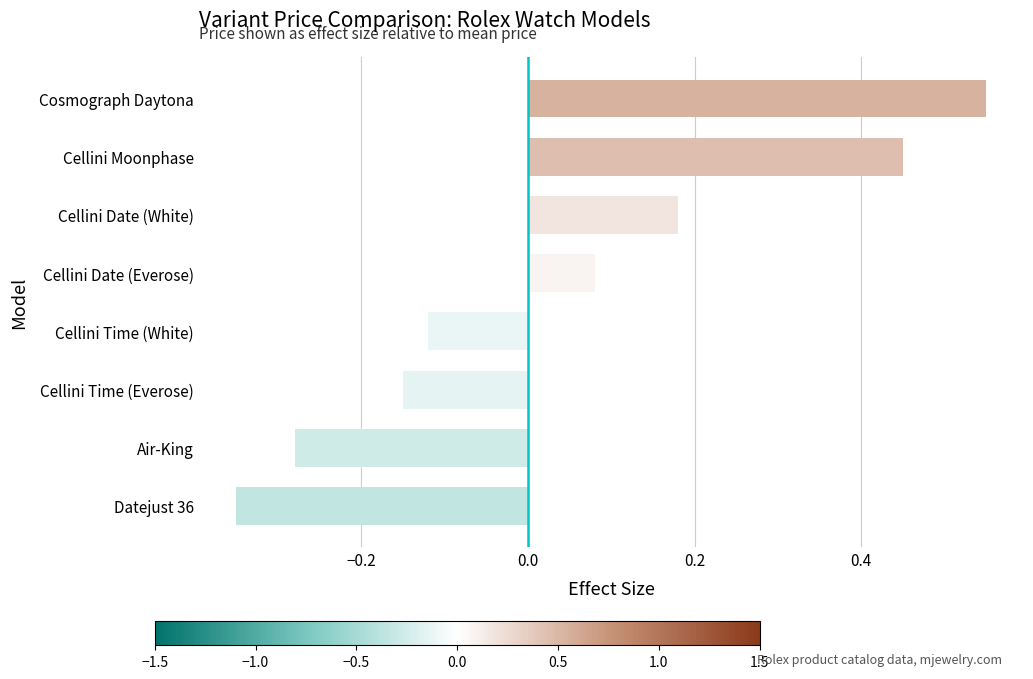

Rank the categories by value from highest to lowest.

Cosmograph Daytona, Cellini Moonphase, Cellini Date (White), Cellini Date (Everose), Cellini Time (White), Cellini Time (Everose), Air-King, Datejust 36